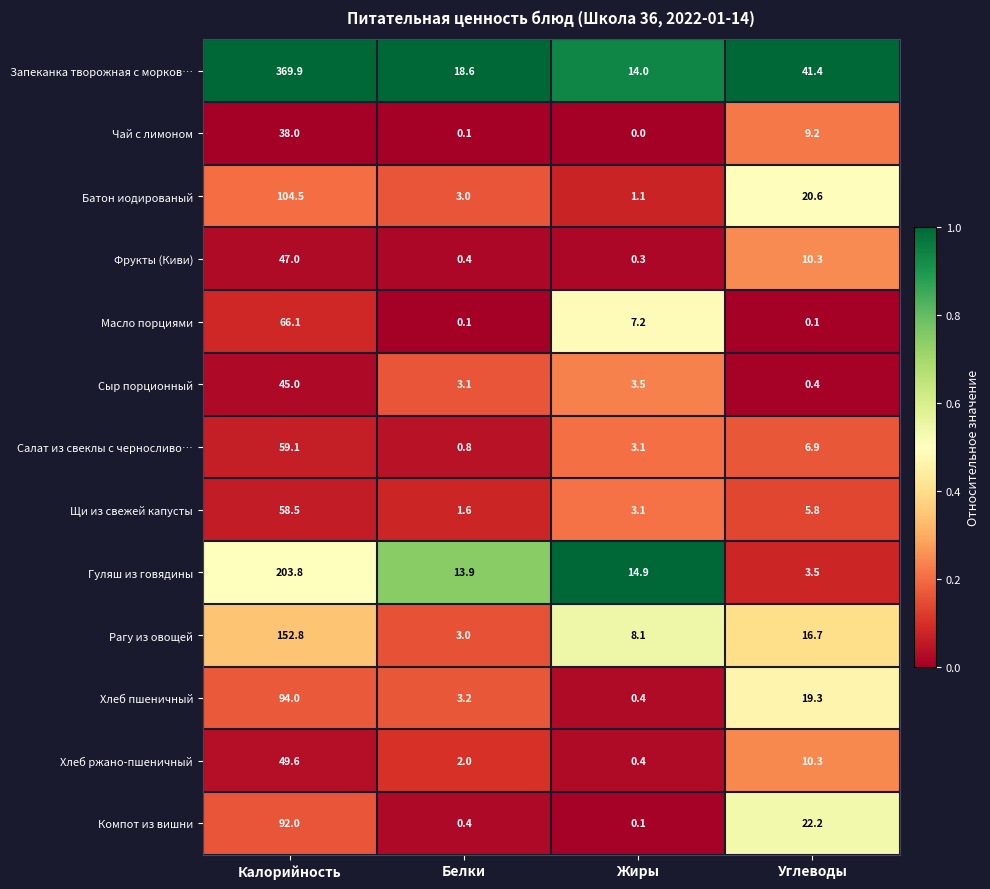

Rank the series by their maximum value, from lowest to highest.

Чай с лимоном, Сыр порционный, Фрукты (Киви), Хлеб ржано-пшеничный, Щи из свежей капусты, Салат из свеклы с черносливо…, Масло порциями, Компот из вишни, Хлеб пшеничный, Батон иодированый, Рагу из овощей, Гуляш из говядины, Запеканка творожная с морков…